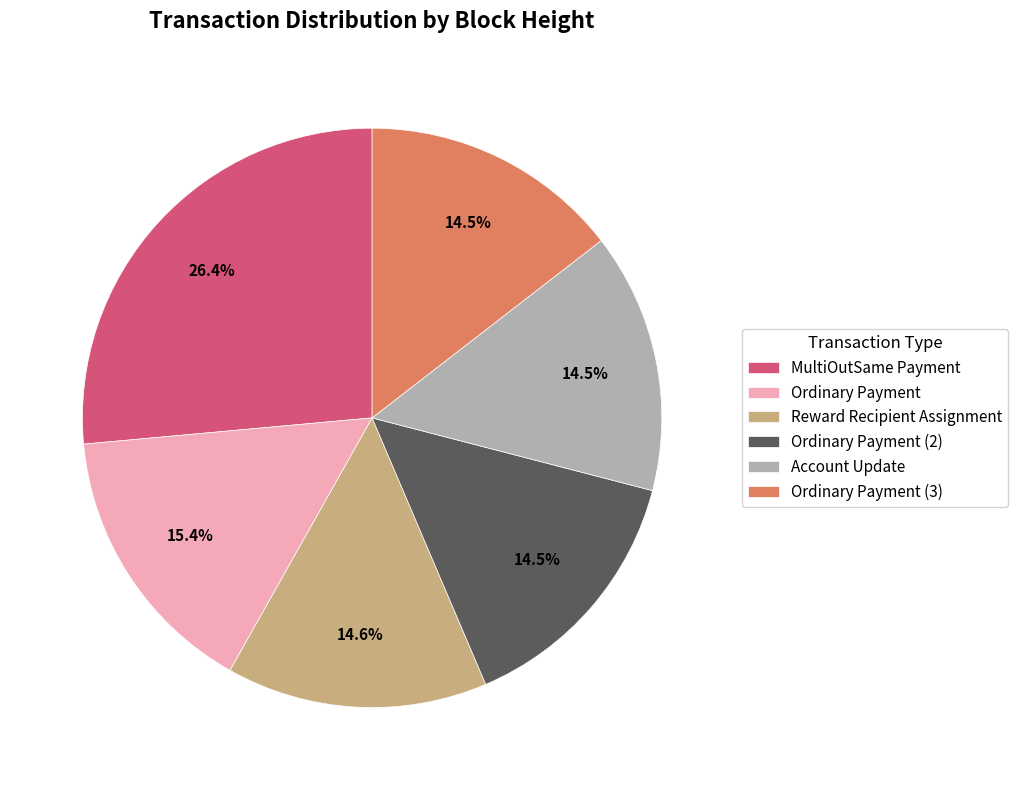

How many slices are in this pie chart?

6